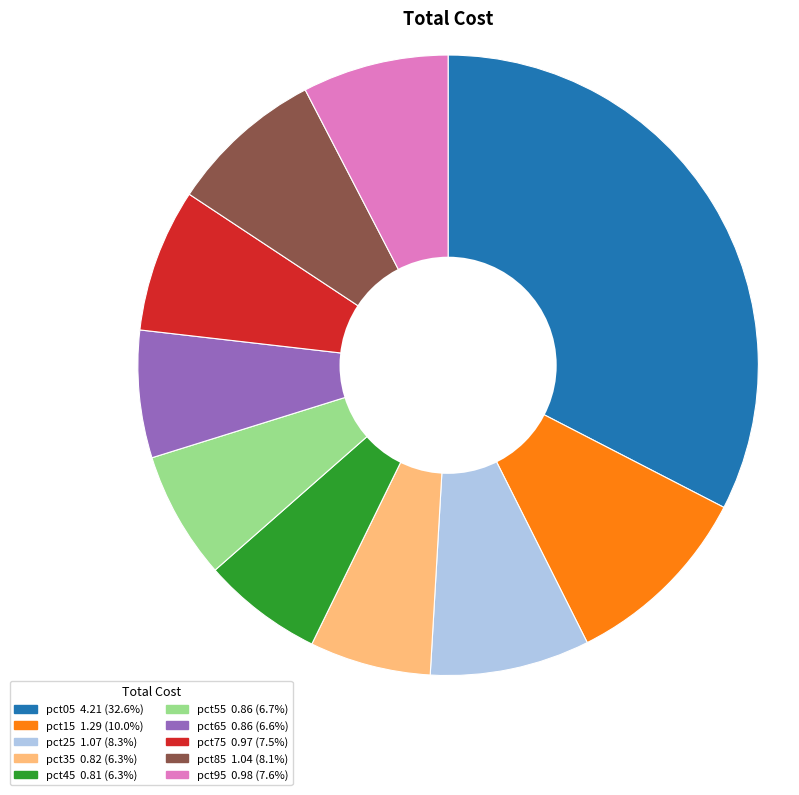

Is there a majority slice in this chart?

No